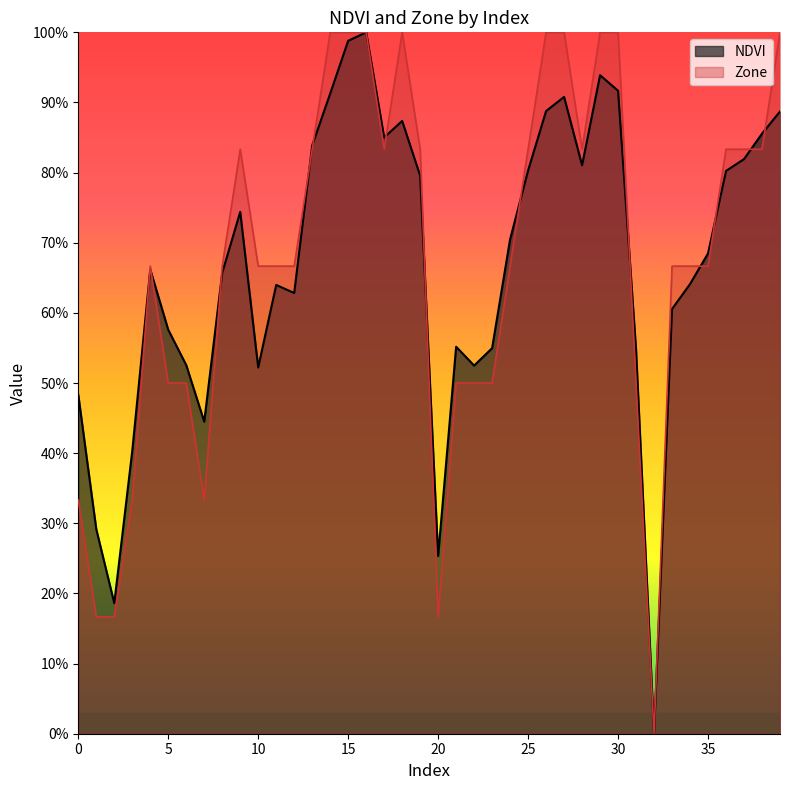

What is the value of the Zone point at the 3rd from the left?

0.2